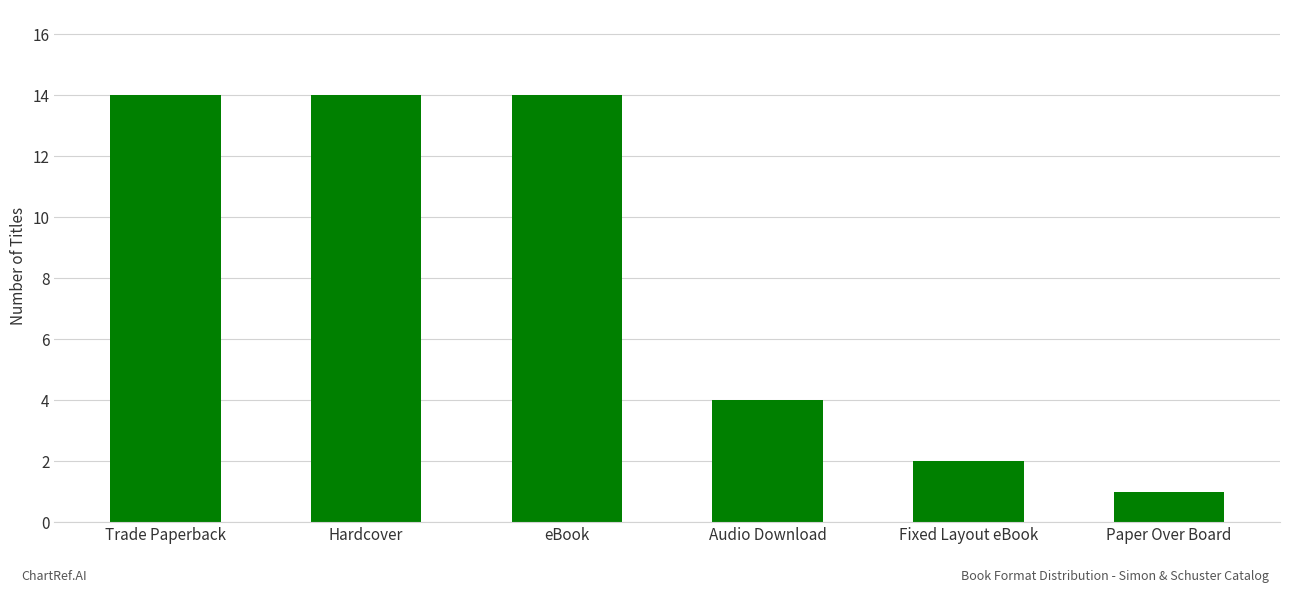

Reading right to left, transcribe all the data shown in this chart.

Paper Over Board=1	Fixed Layout eBook=2	Audio Download=4	eBook=14	Hardcover=14	Trade Paperback=14